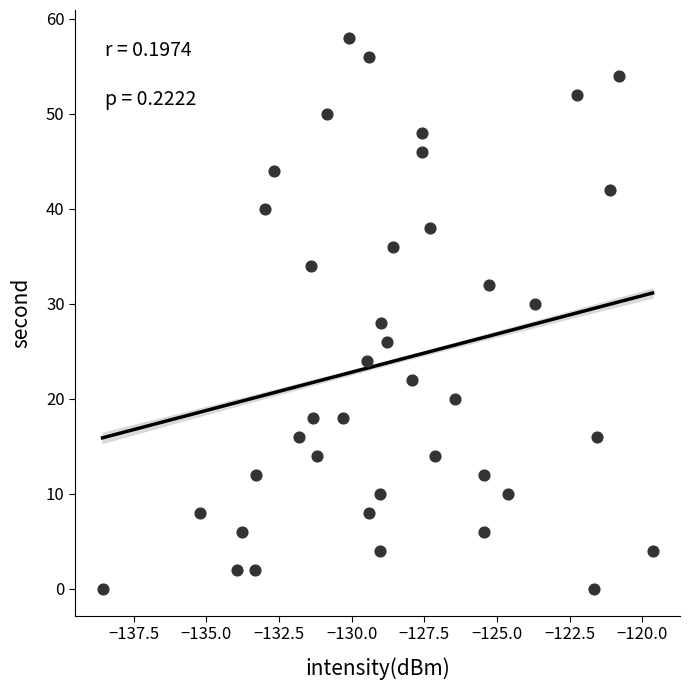

What is the range of Y values (max minus min)?

58